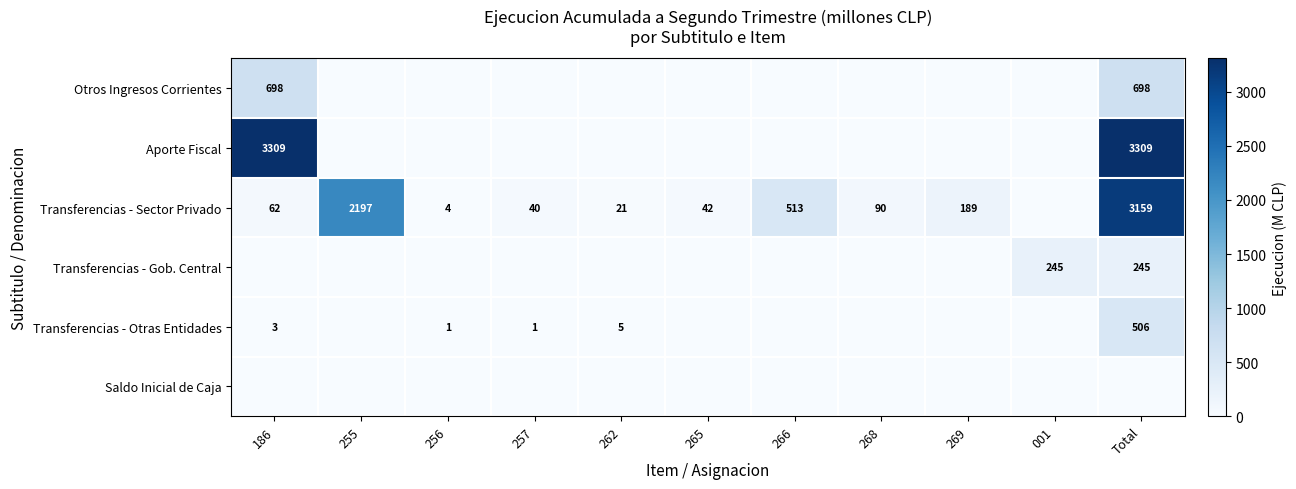

What is the difference between the highest and lowest values at 268?

90.0